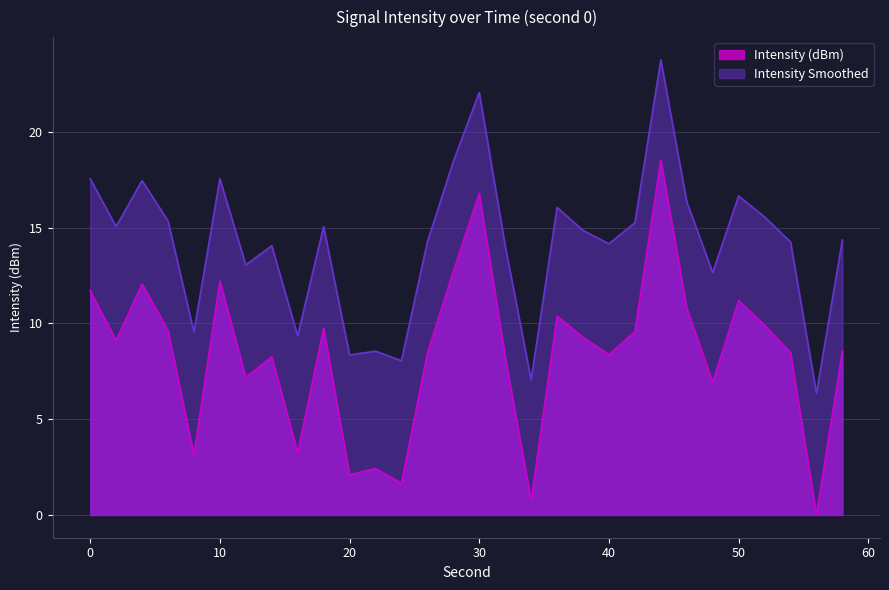

Is it true that Intensity (dBm) equals 17.9 at 0?

False